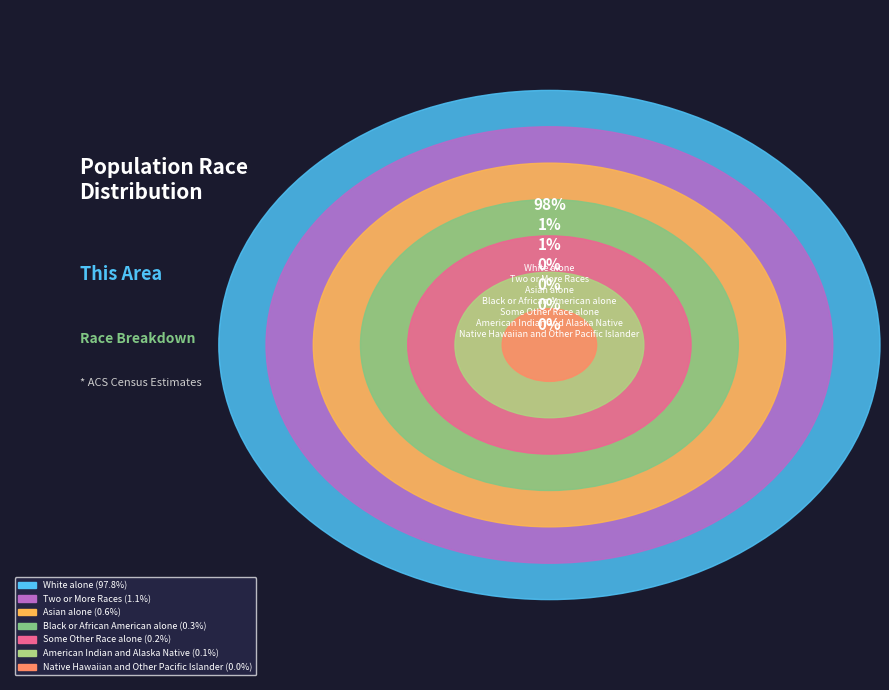

Is the sum of Asian alone and Two or More Races greater than half?

No